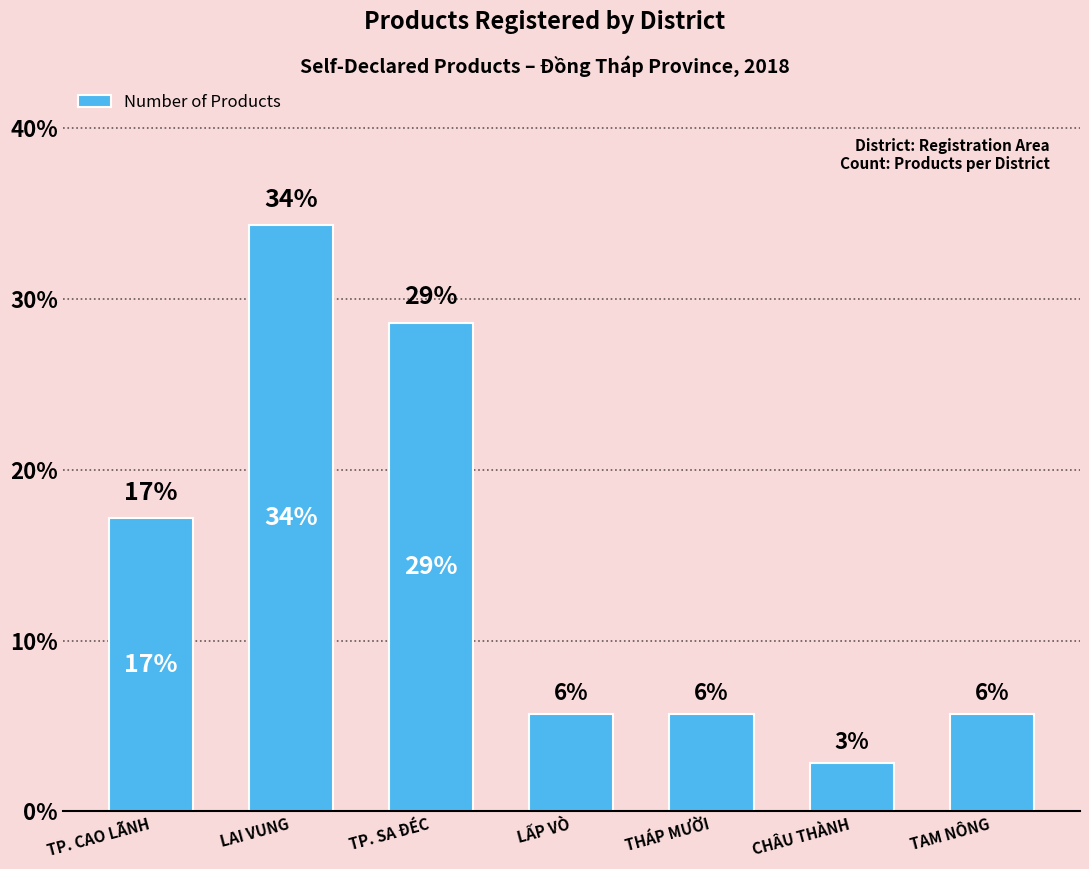

What is the maximum value shown in the chart?

34.3